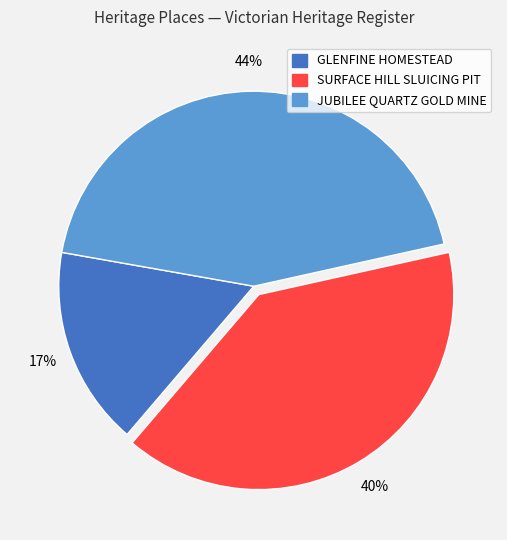

Is there a majority slice in this chart?

No